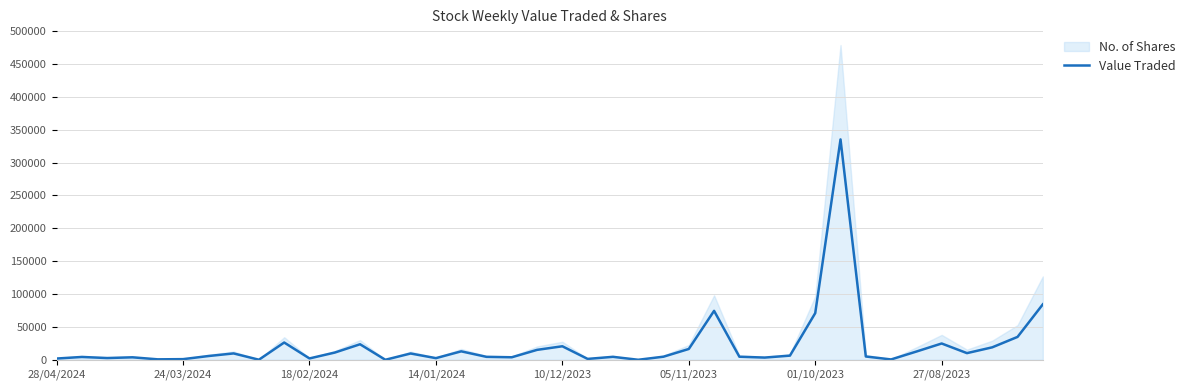

Where is the data nearest to the value 167653?

39